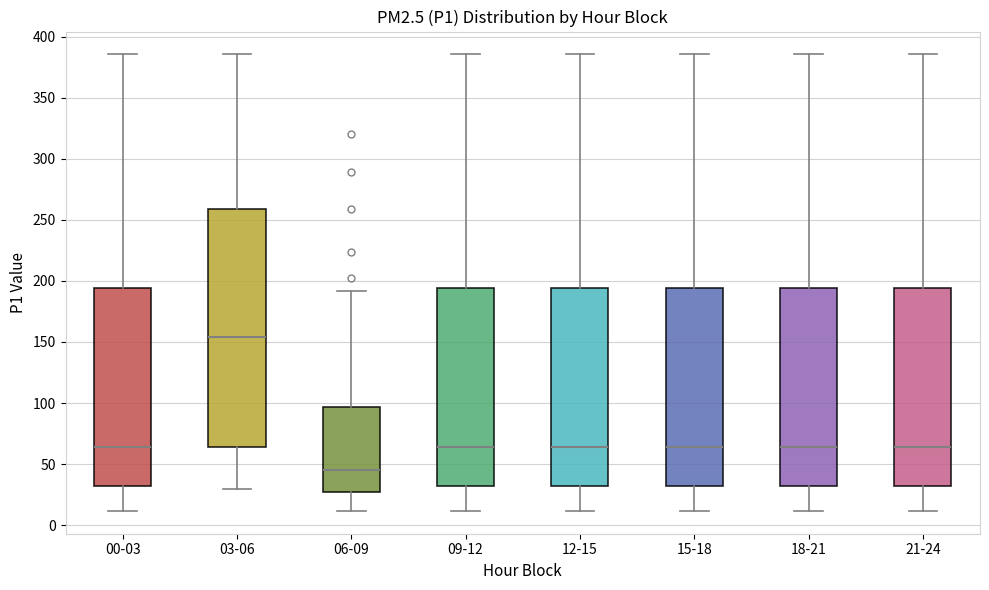

Where is the upper edge of the box for 18-21 on the y-axis? The values are not printed on the chart, so give them approximately, as read against the axis.

195